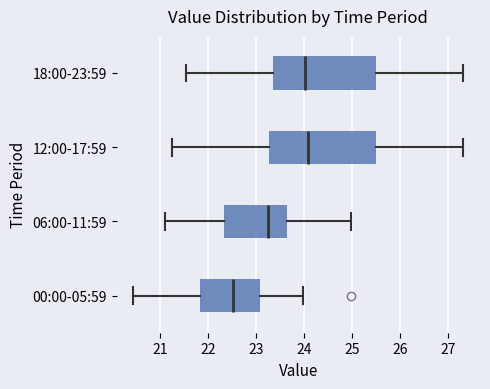

Which box has the furthest to the left median line?

00:00-05:59